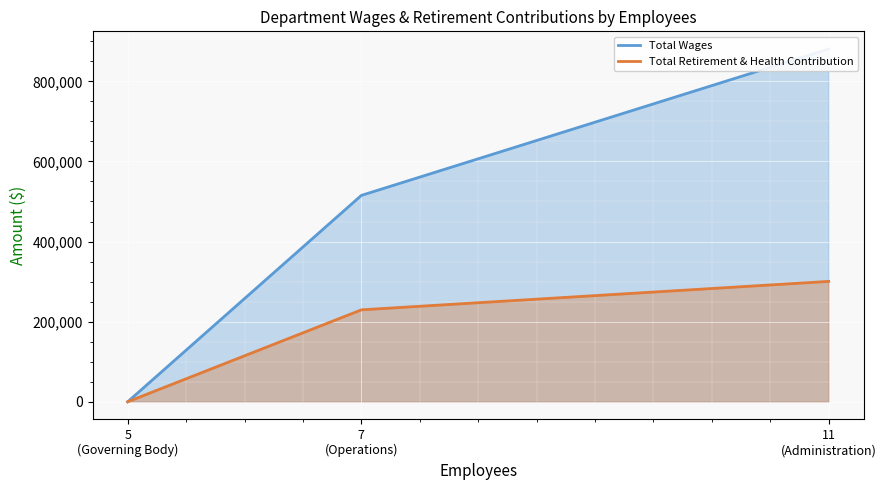

At which label is Total Retirement & Health Contribution closest to 150251?

7
(Operations)